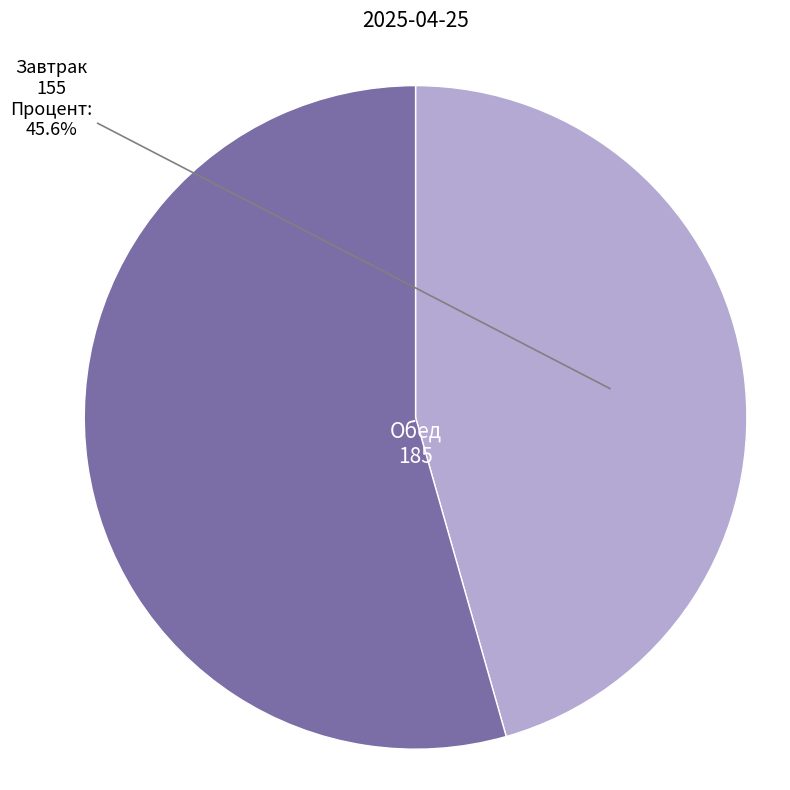

Is there any slice that represents more than half of the pie?

Yes